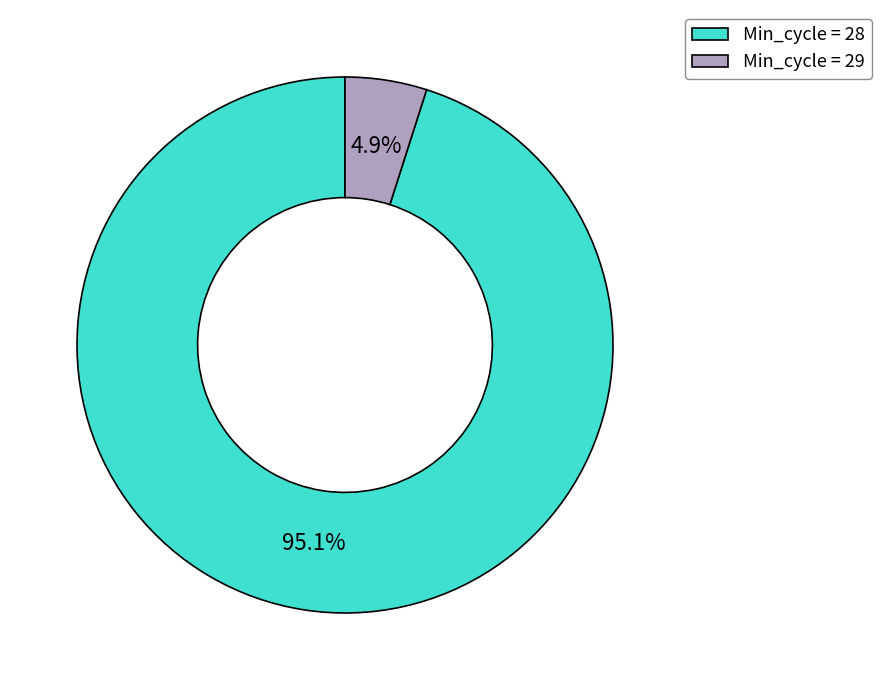

Count the number of slices in the pie.

2